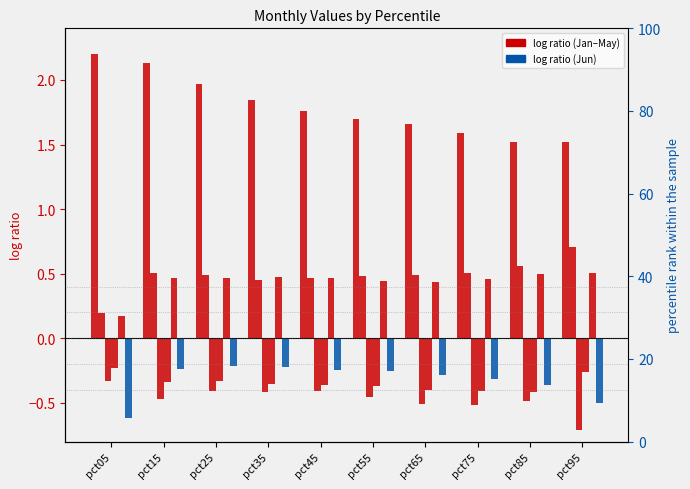

Between pct55 and pct95, which series saw the biggest shift?

Mar